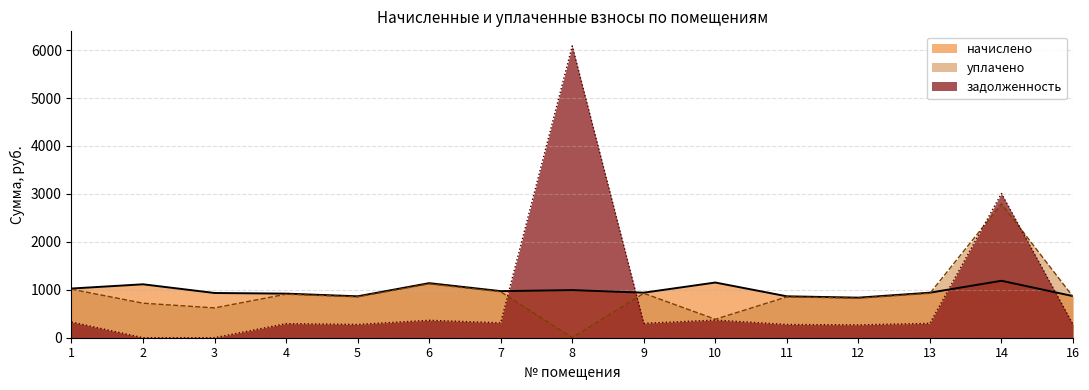

Count the number of data series in this chart.

3